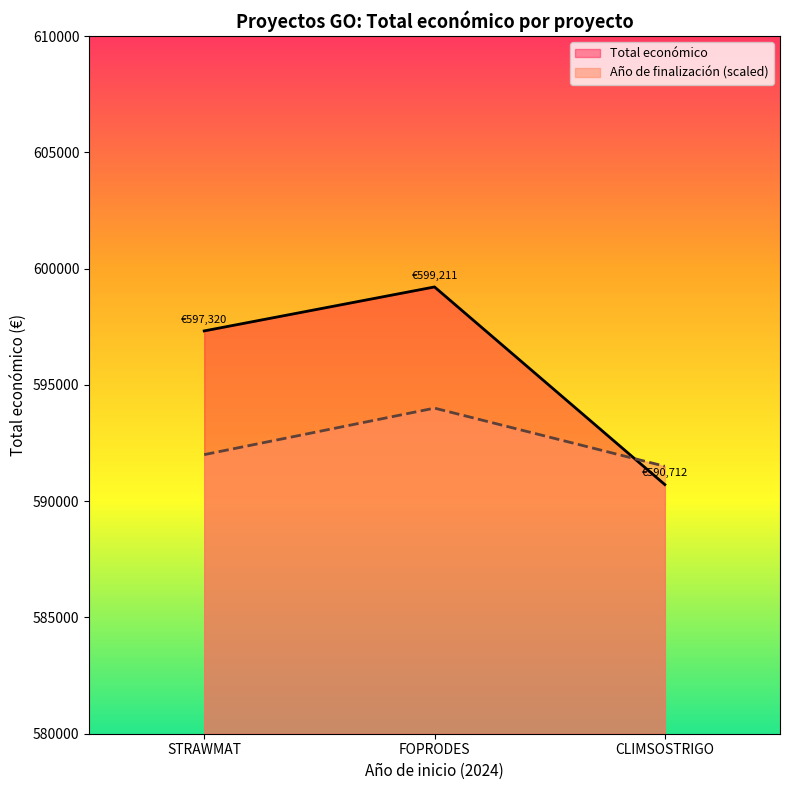

The value of Año de finalización (scaled) at FOPRODES is 1009221. True or false?

False